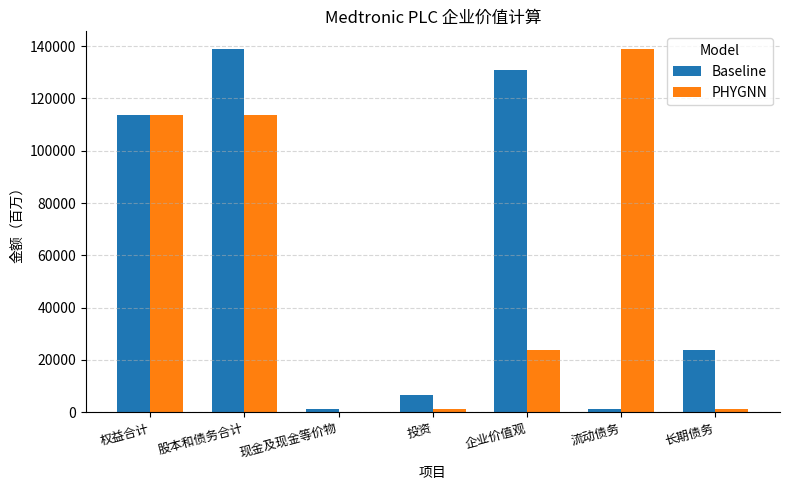

Is the value of PHYGNN at 长期债务 greater than the value of Baseline at 股本和债务合计?

No